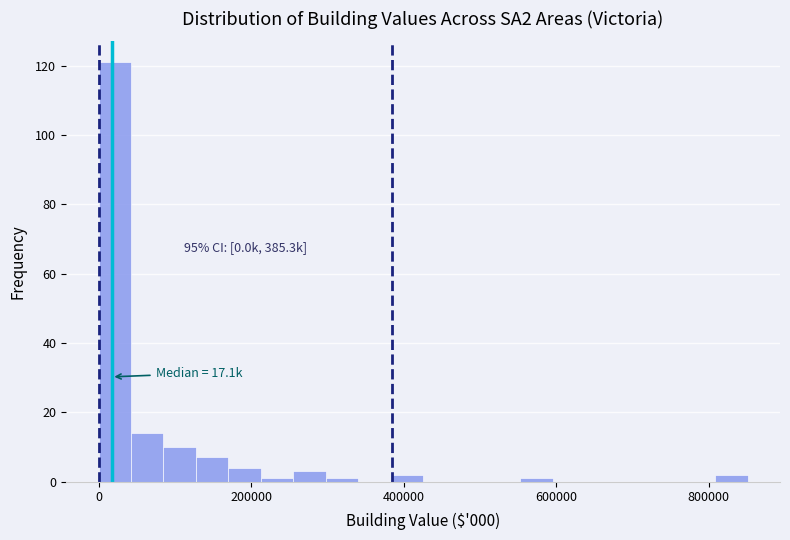

Read against the x-axis, roughly where is the centre of the tallest bar?

20000